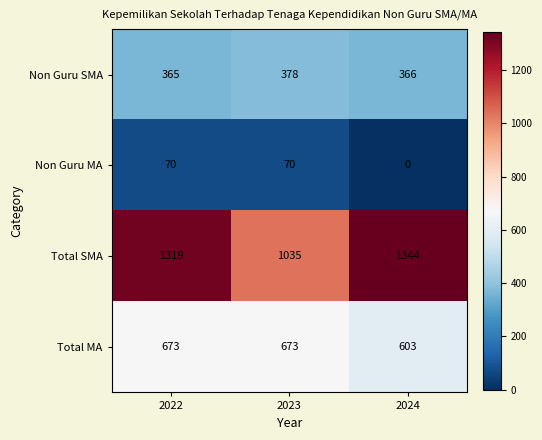

Is it true that Total MA equals 673 at 2023?

True